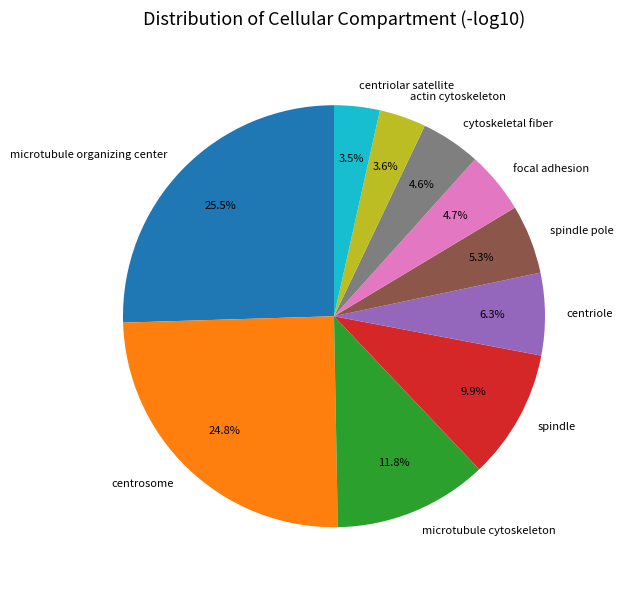

What is the ratio of the value at microtubule organizing center to the value at centriolar satellite?

7.3